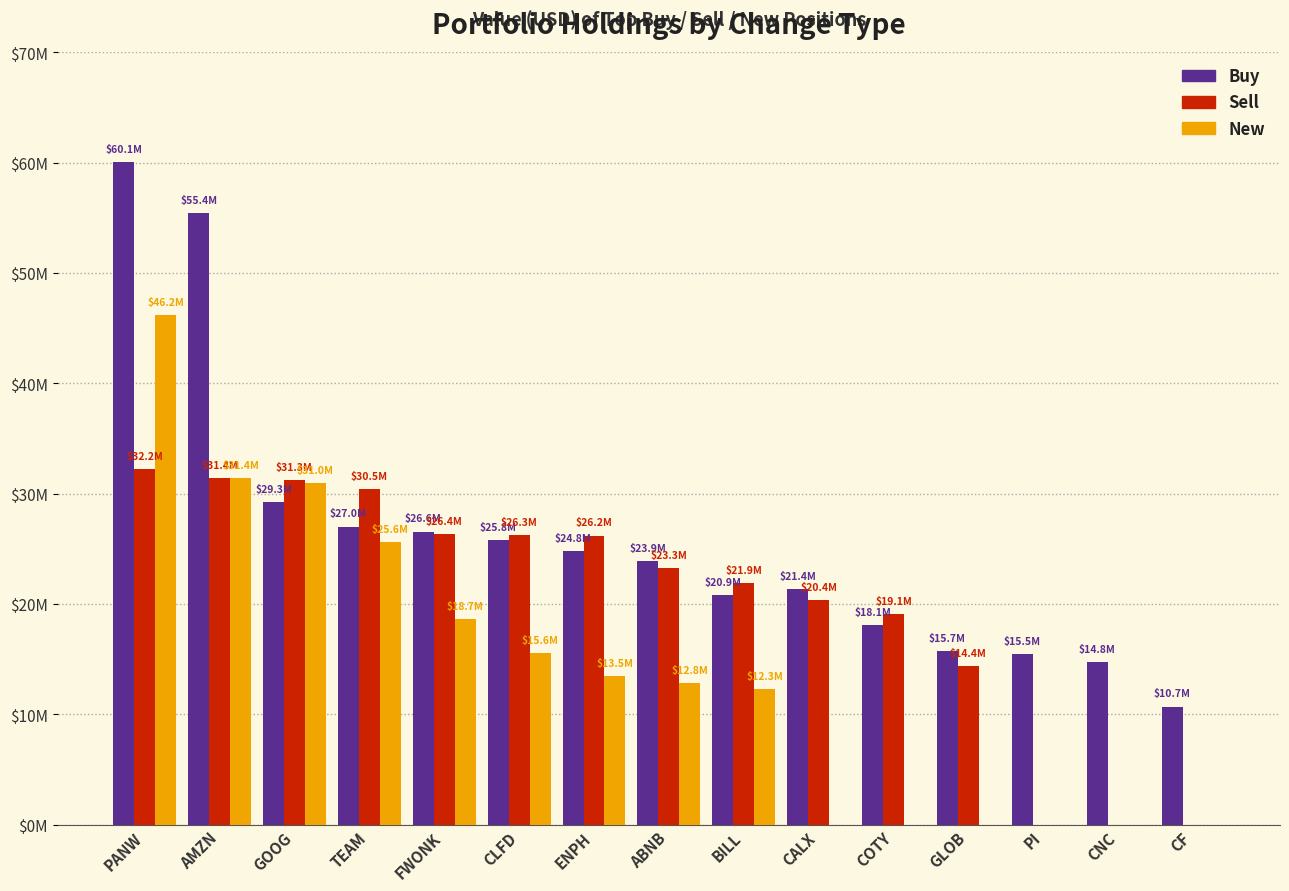

What are all the series names shown in the legend?

Buy, Sell, New